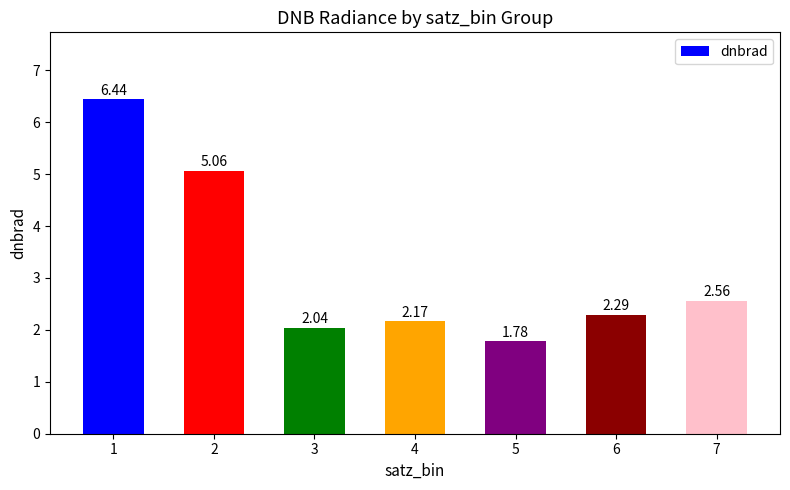

Count the number of categories in the chart.

7